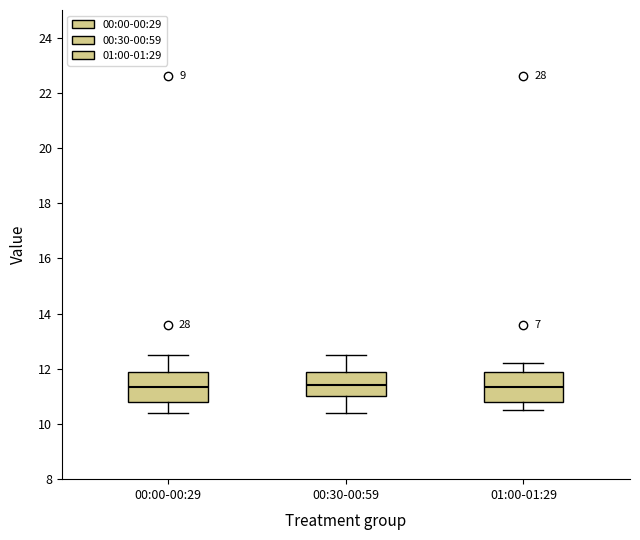

Where does the median line of the box for 00:00-00:29 sit on the y-axis? The values are not printed on the chart, so give them approximately, as read against the axis.

11.4